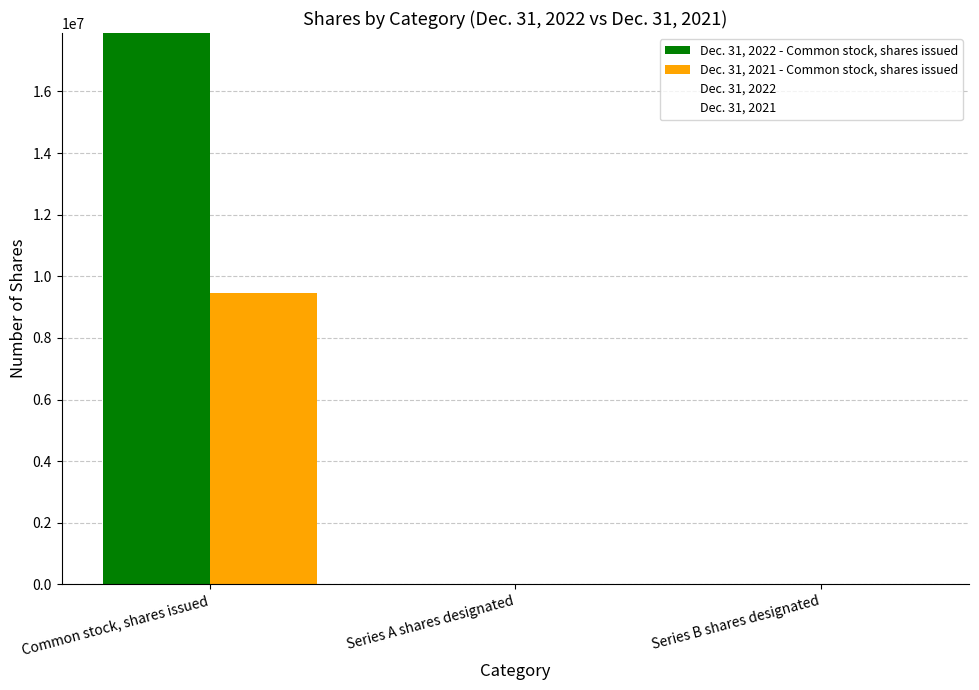

What is the difference between the highest and lowest values at Series A shares designated?

9158